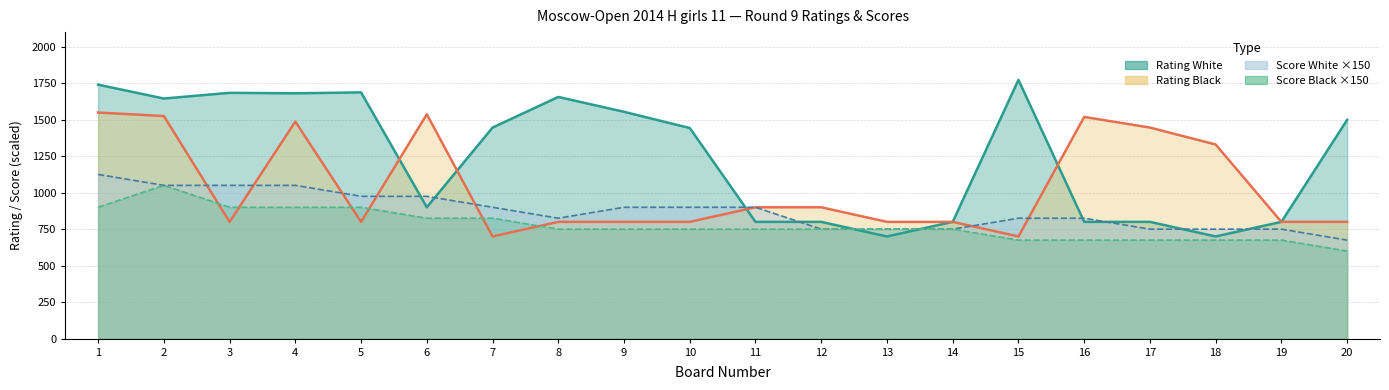

How many intersections are there between Score Black and Rating White?

2